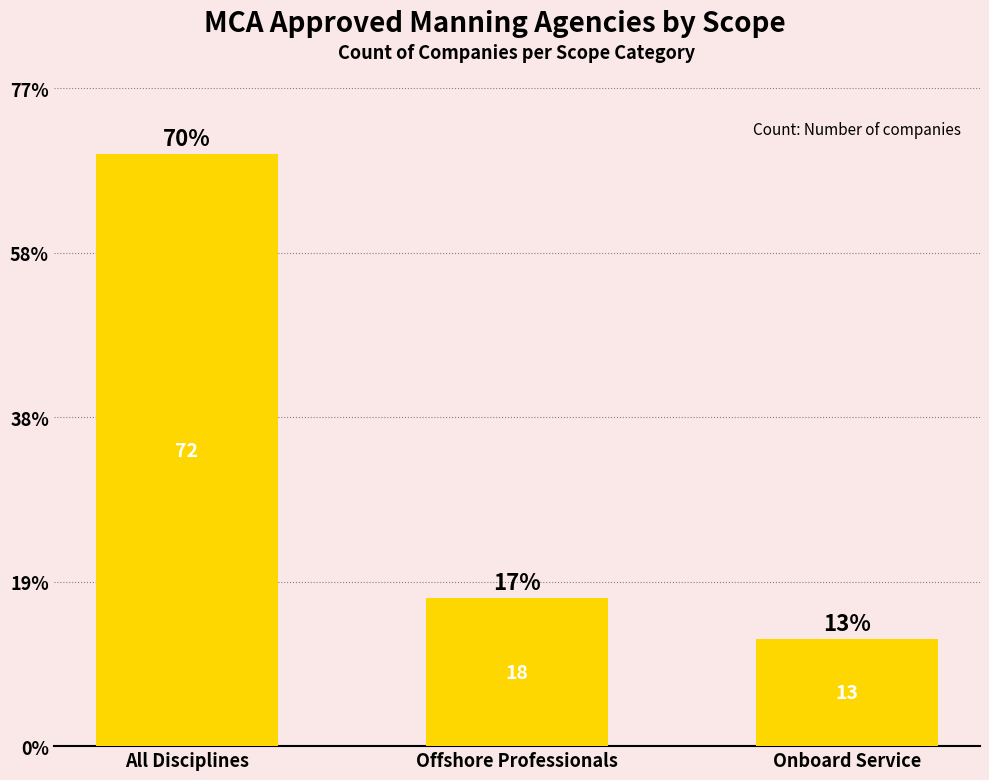

What is the label of the 1st bar from the right?

Onboard Service